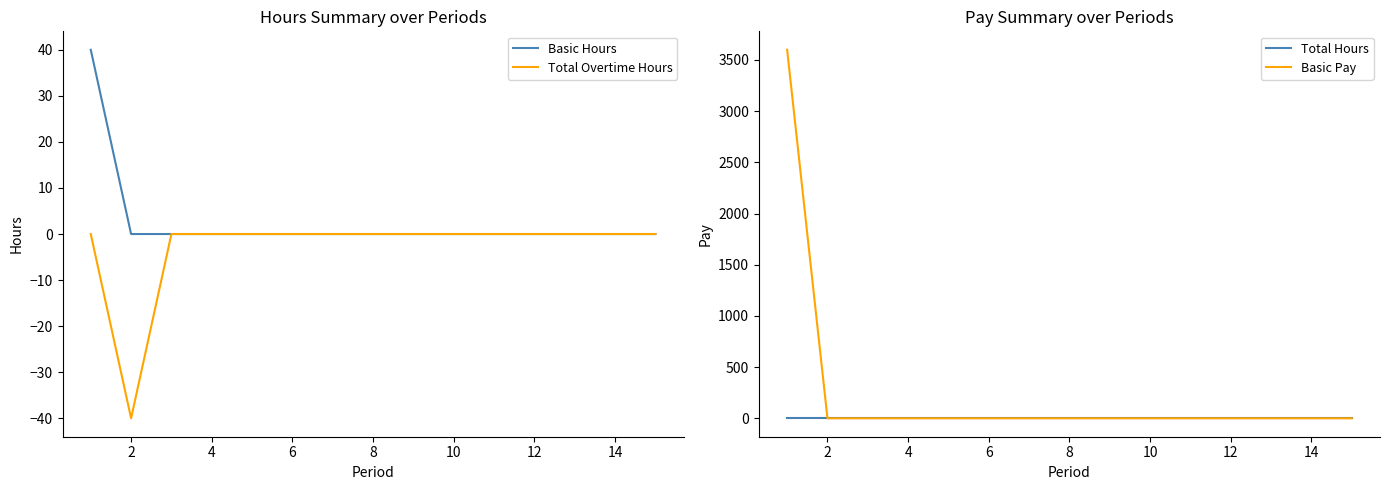

True or false: Basic Pay and Total Overtime Hours cross at least once.

False